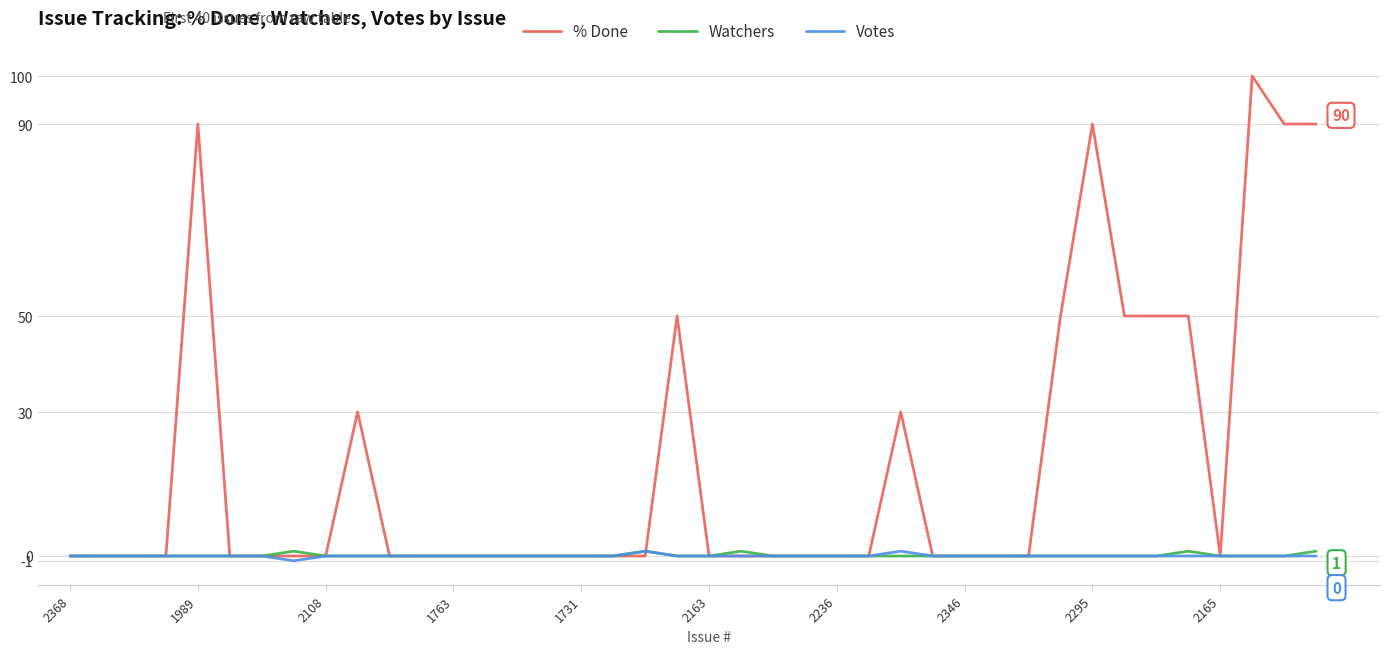

What is the maximum value shown in the chart?

100